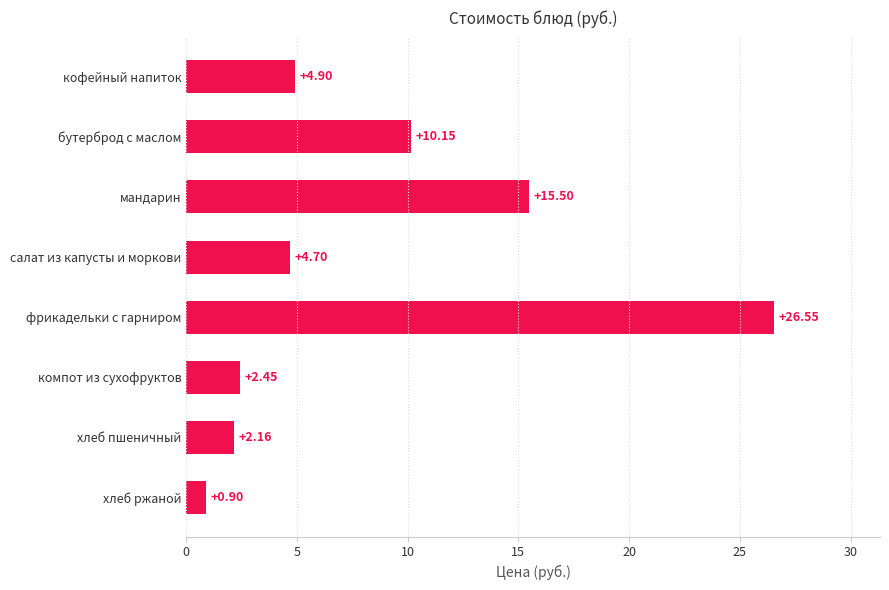

List the labels in order of value, largest first.

фрикадельки с гарниром, мандарин, бутерброд с маслом, кофейный напиток, салат из капусты и моркови, компот из сухофруктов, хлеб пшеничный, хлеб ржаной